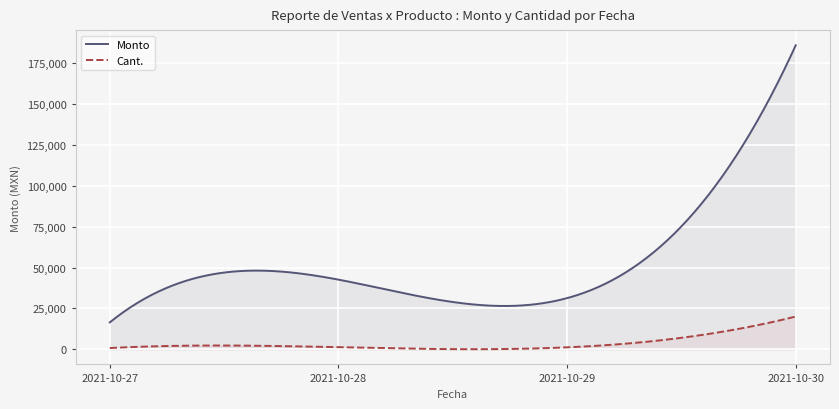

Rank the series by their average value, from lowest to highest.

Cant., Monto